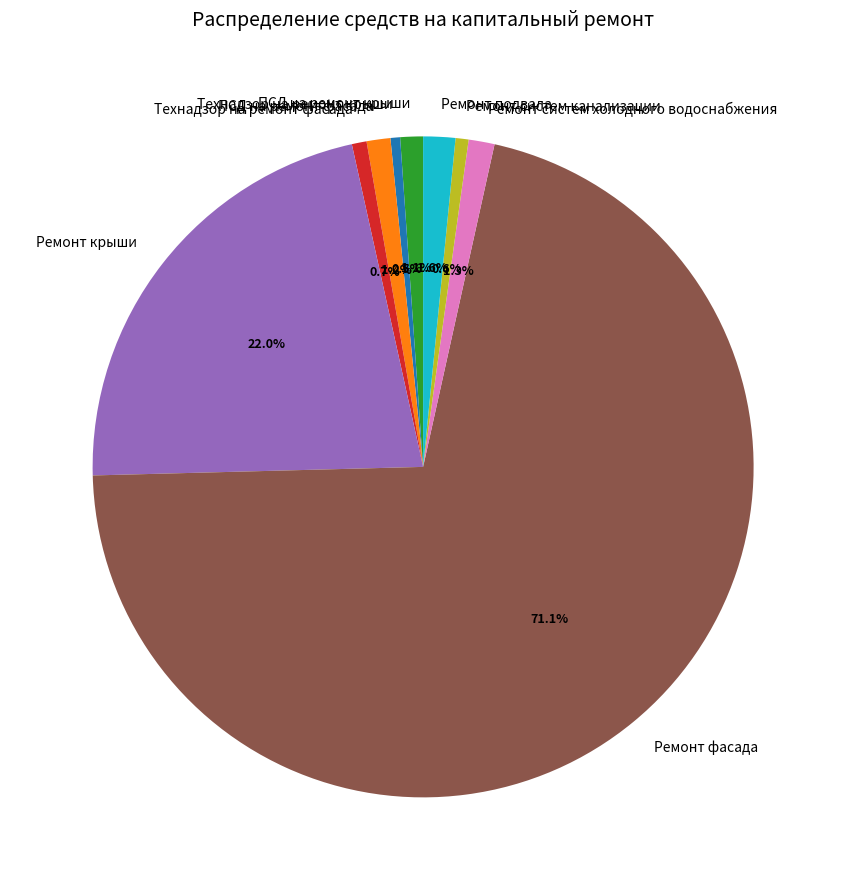

What is the largest slice in the pie chart?

Ремонт фасада